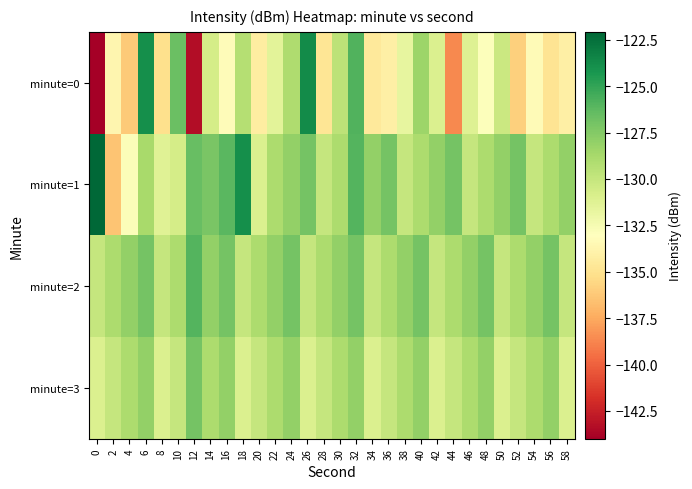

Reading right to left, what are all the values shown in this chart?

minute=0: 58=-134.1	56=-134.9	54=-133.4	52=-135.9	50=-130.3	48=-132.9	46=-131.2	44=-138.7	42=-131.0	40=-128.4	38=-131.7	36=-134.1	34=-134.5	32=-125.9	30=-129.7	28=-134.8	26=-123.8	24=-129.0	22=-131.4	20=-134.2	18=-129.3	16=-133.3	14=-130.7	12=-143.4	10=-126.6	8=-135.1	6=-123.9	4=-136.2	2=-133.7	0=-144.0
minute=1: 58=-128.0	56=-129.0	54=-130.0	52=-127.0	50=-128.0	48=-129.0	46=-130.0	44=-127.0	42=-128.0	40=-129.0	38=-130.0	36=-127.0	34=-128.0	32=-126.0	30=-129.0	28=-130.0	26=-127.0	24=-128.0	22=-129.0	20=-131.0	18=-123.9	16=-126.1	14=-127.2	12=-126.6	10=-130.6	8=-131.3	6=-128.8	4=-132.8	2=-136.4	0=-122.1
minute=2: 58=-130.0	56=-127.0	54=-128.0	52=-129.0	50=-130.0	48=-127.0	46=-128.0	44=-129.0	42=-130.0	40=-127.0	38=-128.0	36=-129.0	34=-130.0	32=-127.0	30=-128.0	28=-129.0	26=-130.0	24=-127.0	22=-128.0	20=-129.0	18=-130.0	16=-127.0	14=-128.0	12=-126.0	10=-129.0	8=-130.0	6=-127.0	4=-128.0	2=-129.0	0=-130.0
minute=3: 58=-131.0	56=-128.0	54=-129.0	52=-130.0	50=-131.0	48=-128.0	46=-129.0	44=-130.0	42=-131.0	40=-128.0	38=-129.0	36=-130.0	34=-131.0	32=-128.0	30=-129.0	28=-130.0	26=-131.0	24=-128.0	22=-129.0	20=-130.0	18=-131.0	16=-128.0	14=-129.0	12=-127.0	10=-130.0	8=-131.0	6=-128.0	4=-129.0	2=-130.0	0=-131.0